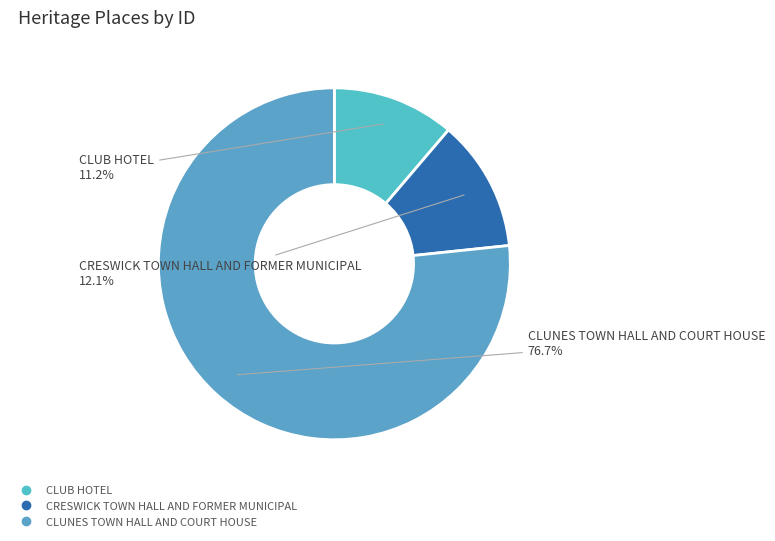

Which category has the smallest portion of the pie?

CLUB HOTEL